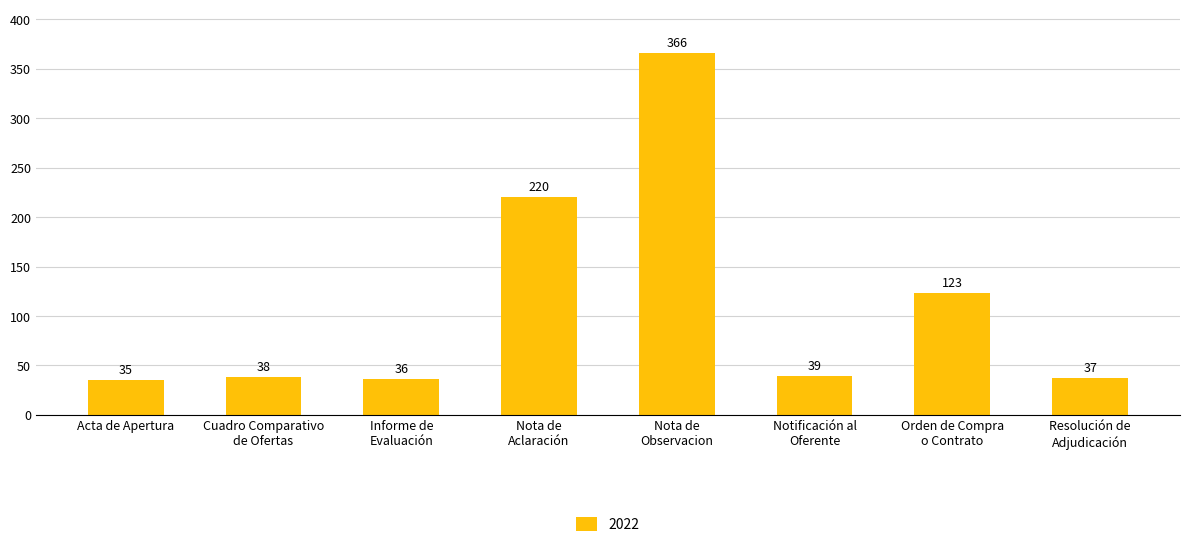

Reading left to right, extract all data points from this chart.

35	38	36	220	366	39	123	37